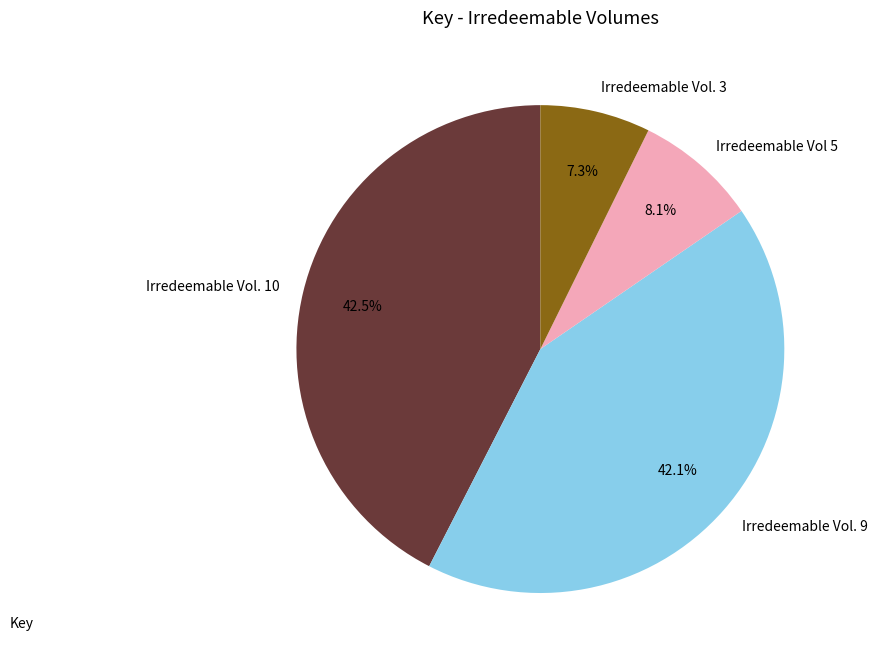

Is it true that Irredeemable Vol. 9 is 34% of the pie?

False